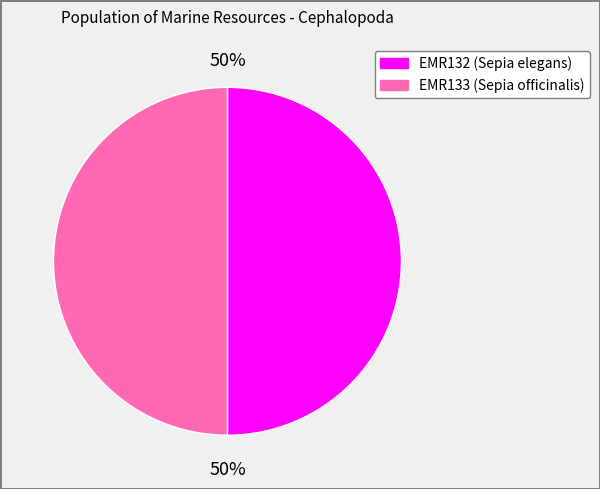

Approximately how many times larger is the value at EMR132 compared to EMR133?

1.0